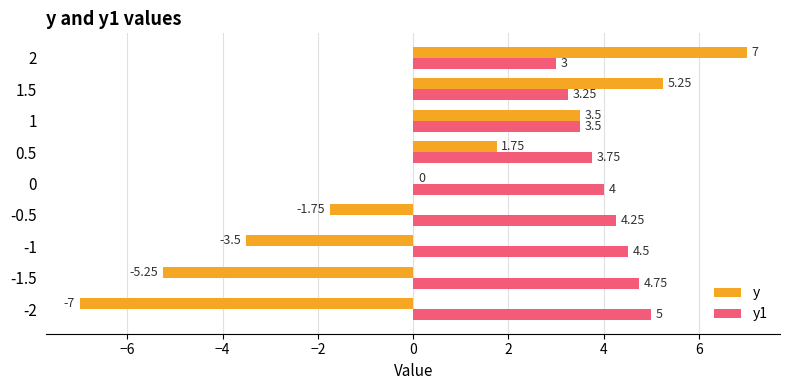

At which category is the sum across all series the highest?

2